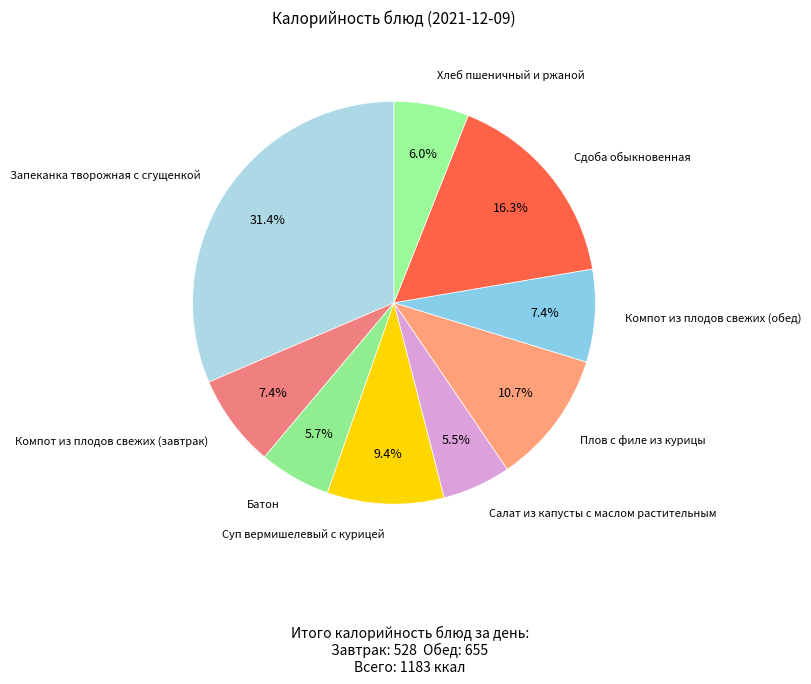

How many segments does this pie chart have?

9